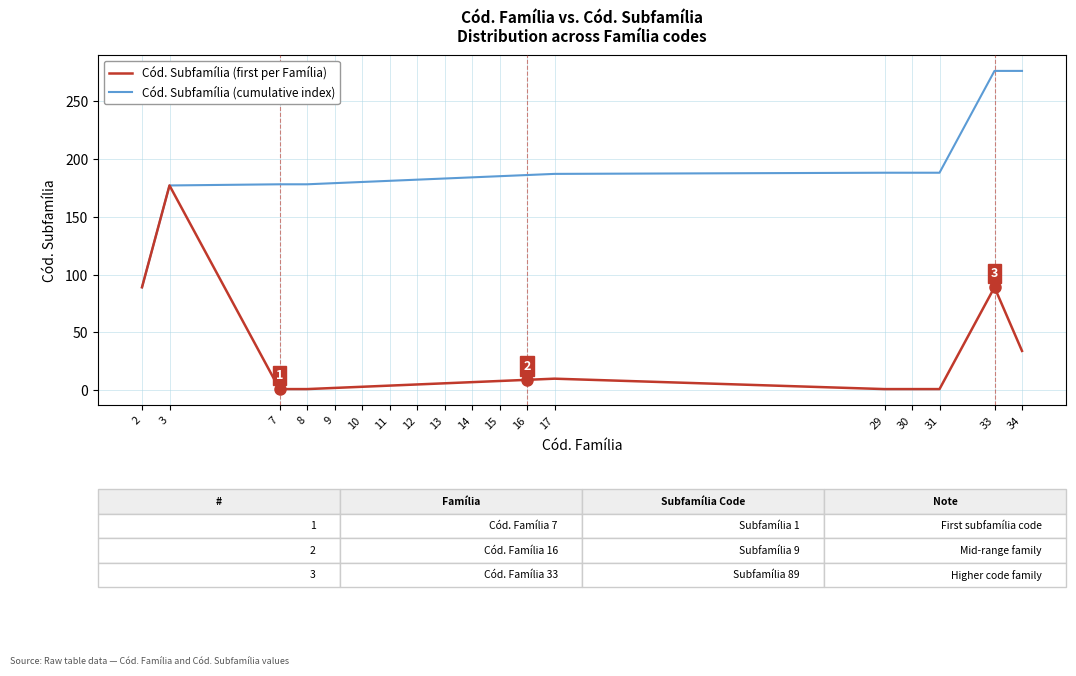

What is the spread (max minus min) of values at 16?

177